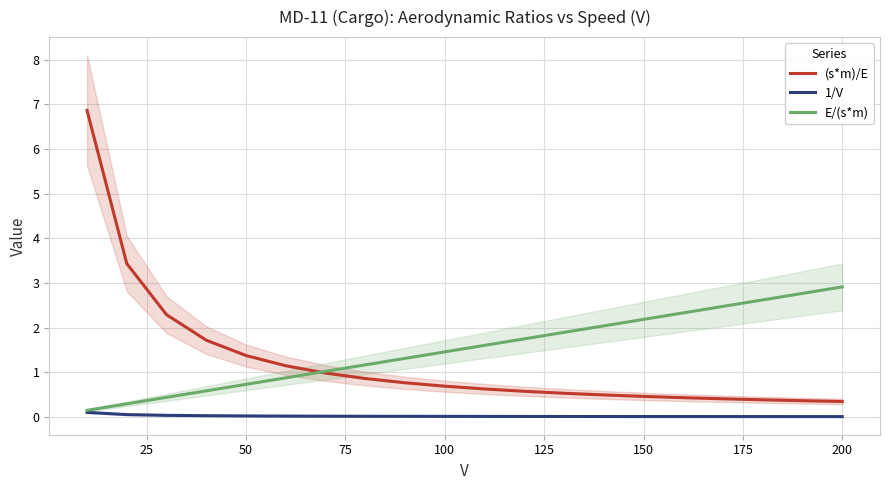

True or false: 1/V and E/(s*m) intersect in this chart.

False